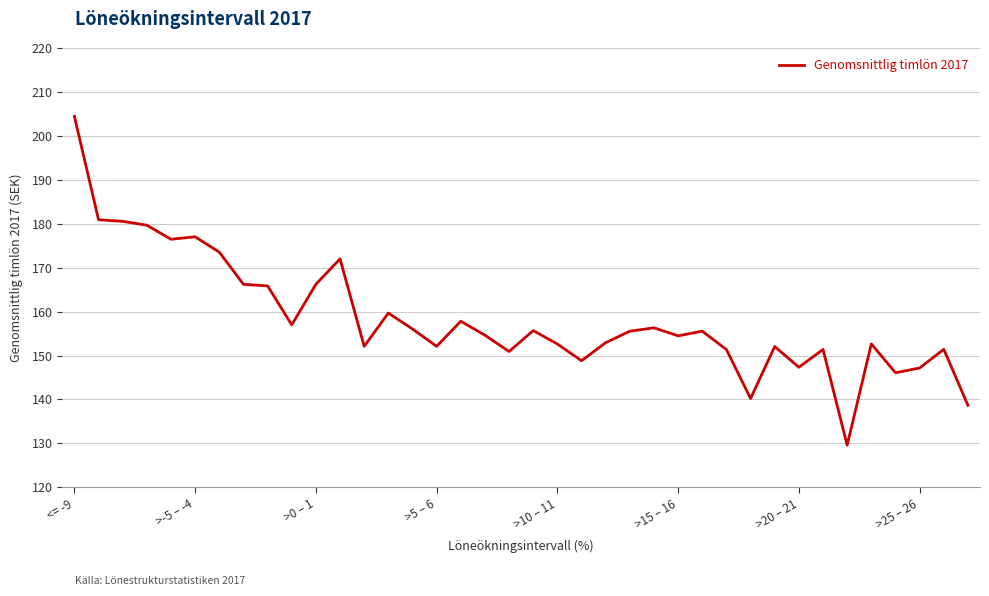

What is the greatest value displayed?

204.4